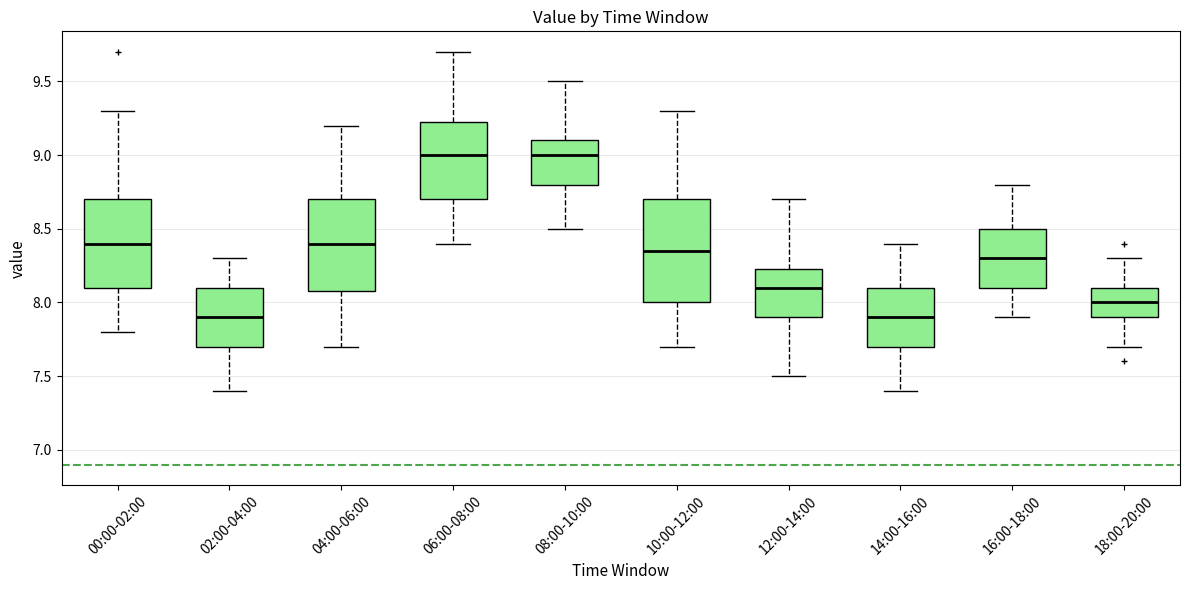

Where does the upper whisker of the box for 08:00-10:00 end on the y-axis? The values are not printed on the chart, so give them approximately, as read against the axis.

9.50